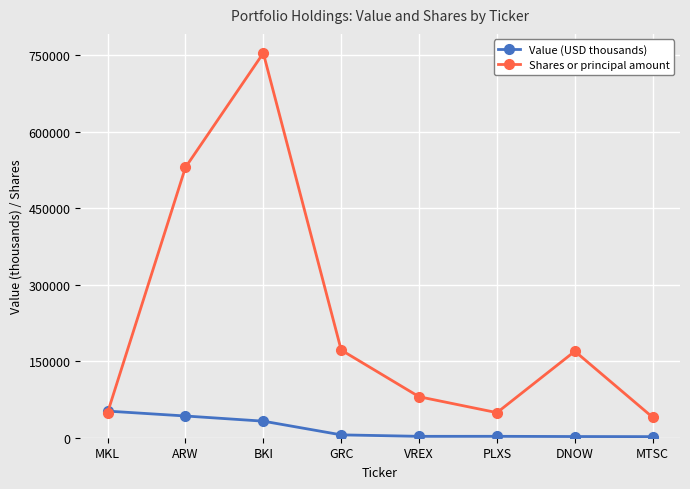

Count the number of categories in the chart.

8